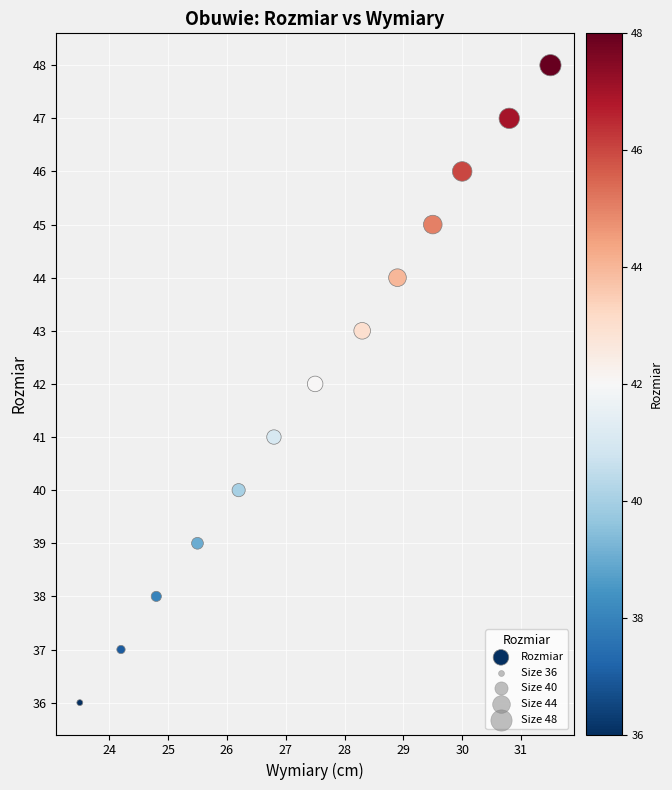

What is the range of Y values (max minus min)?

12